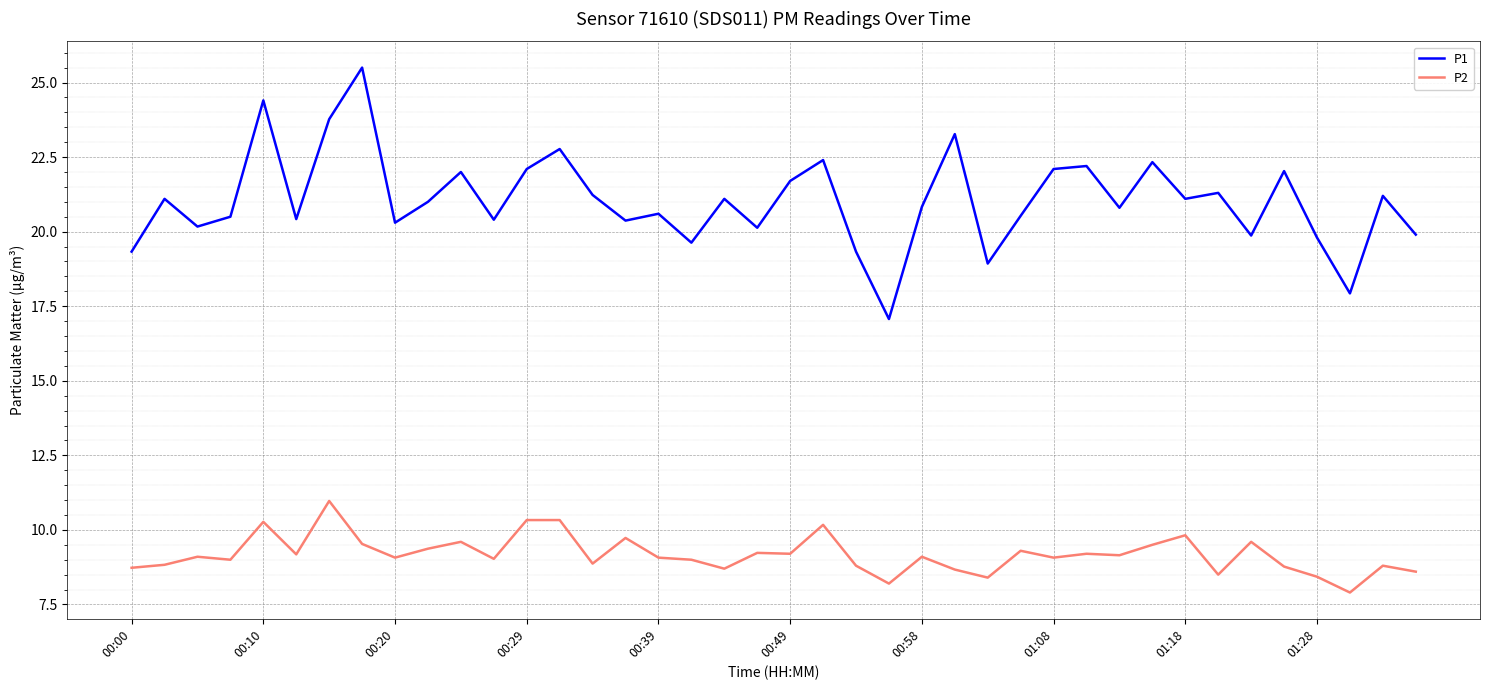

List the series in order of their overall mean, lowest first.

P2, P1